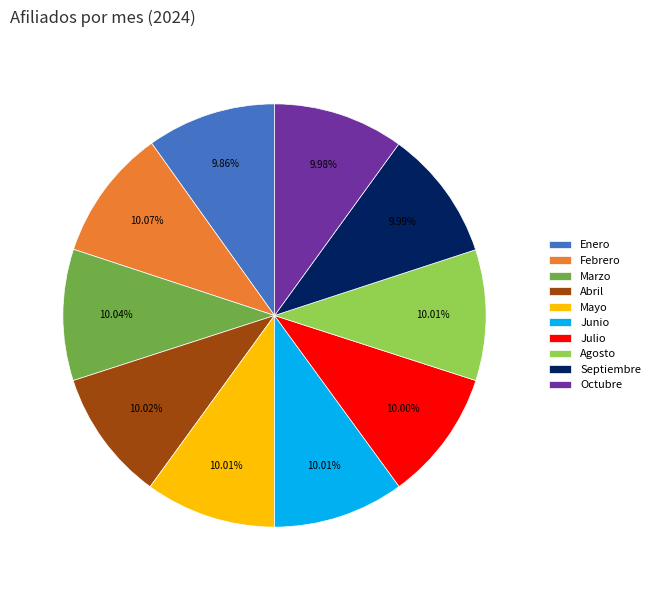

Is Mayo the majority of the pie?

No